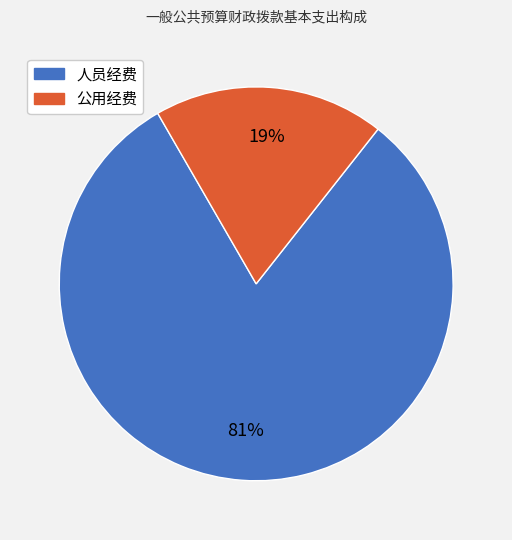

Which slice is the largest?

人员经费